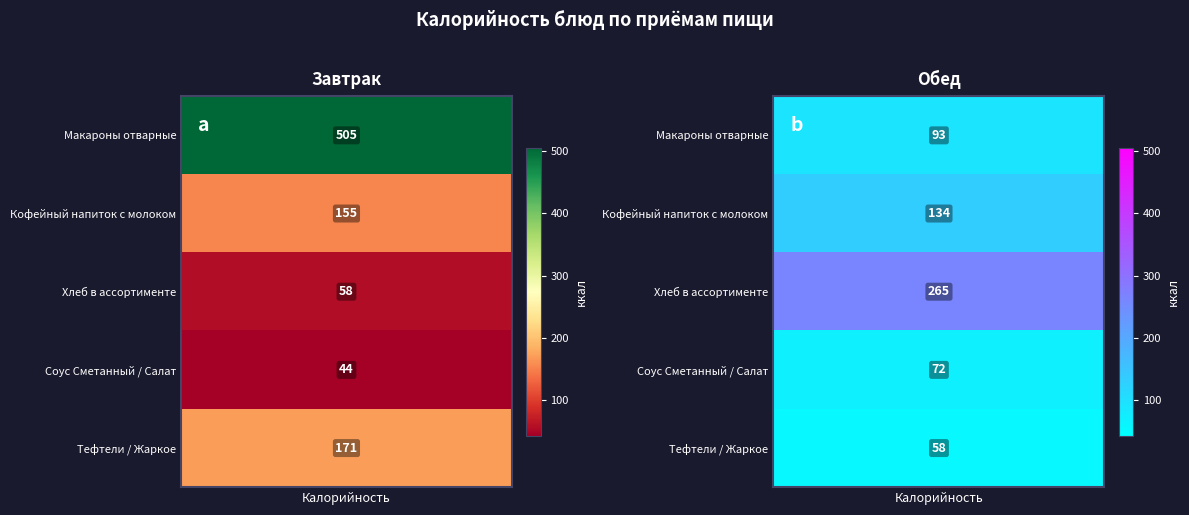

How many values in the Завтрак series exceed 155?

2